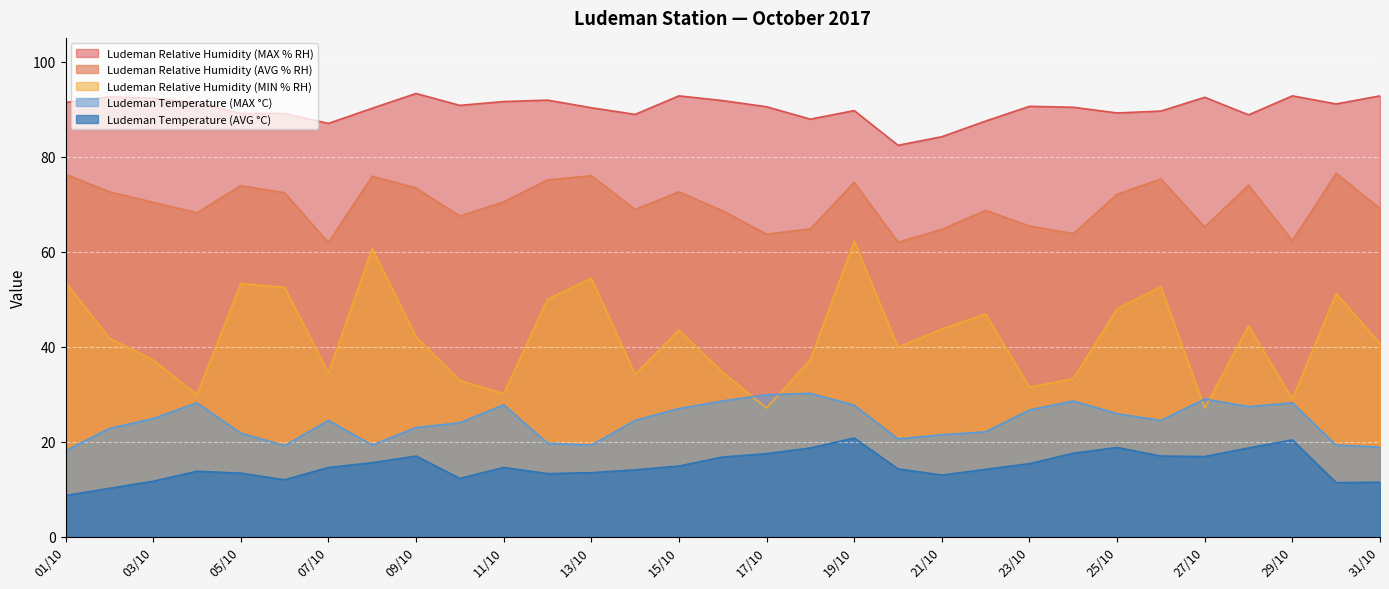

At 04/10, list the series in order from smallest to largest.

Ludeman Temperature (AVG °C), Ludeman Temperature (MAX °C), Ludeman Relative Humidity (MIN % RH), Ludeman Relative Humidity (AVG % RH), Ludeman Relative Humidity (MAX % RH)